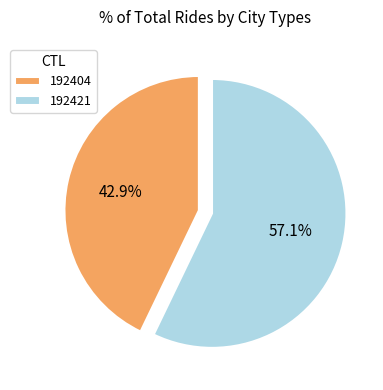

To the nearest percent, what percentage of the pie is 192404?

43%